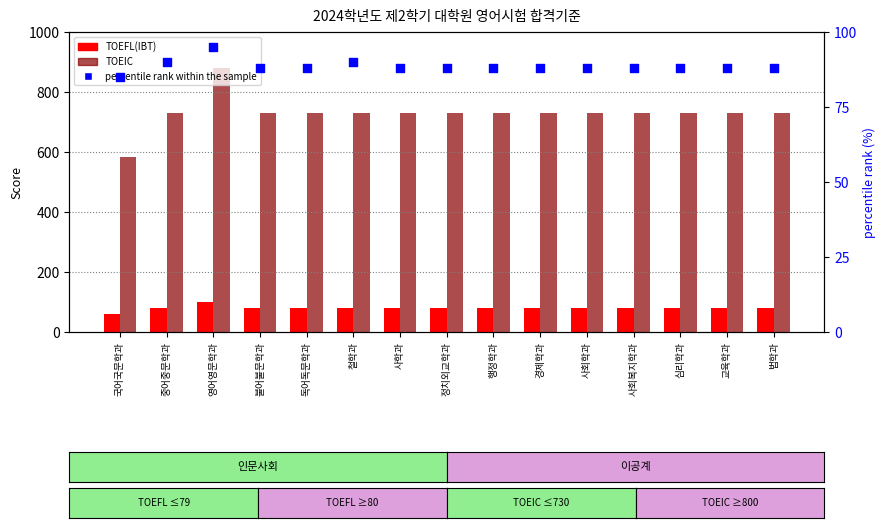

Which series has the widest spread of Y values?

TOEIC